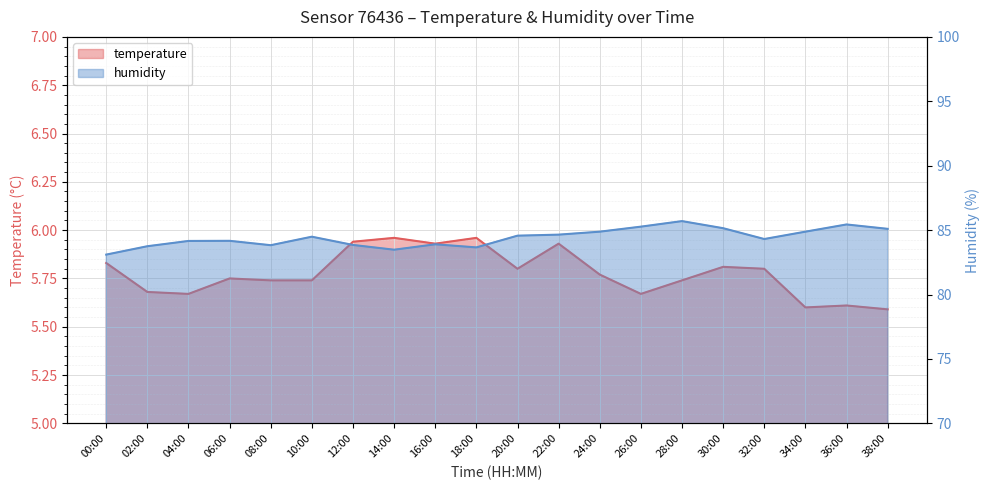

Is the value of temperature at 16:00 greater than the value of humidity at 16:00?

No